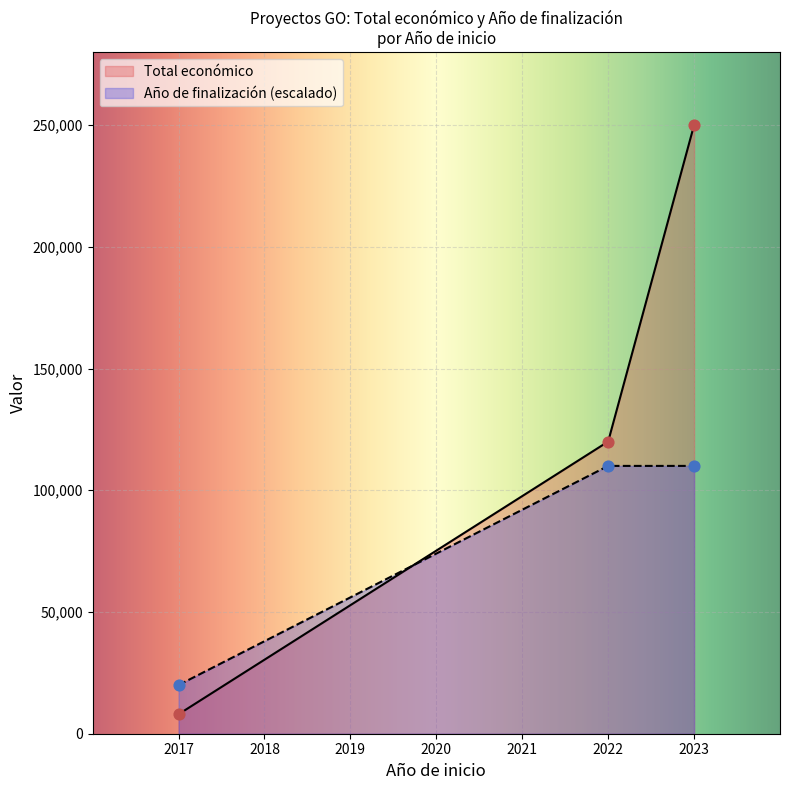

Which series contains the highest Y value?

Total económico